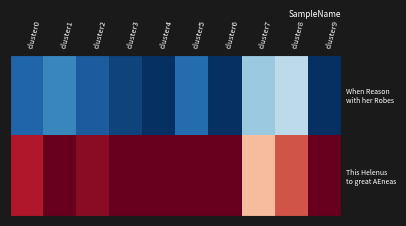

Which series changed the most between cluster4 and cluster8?

When Reason with her Robes